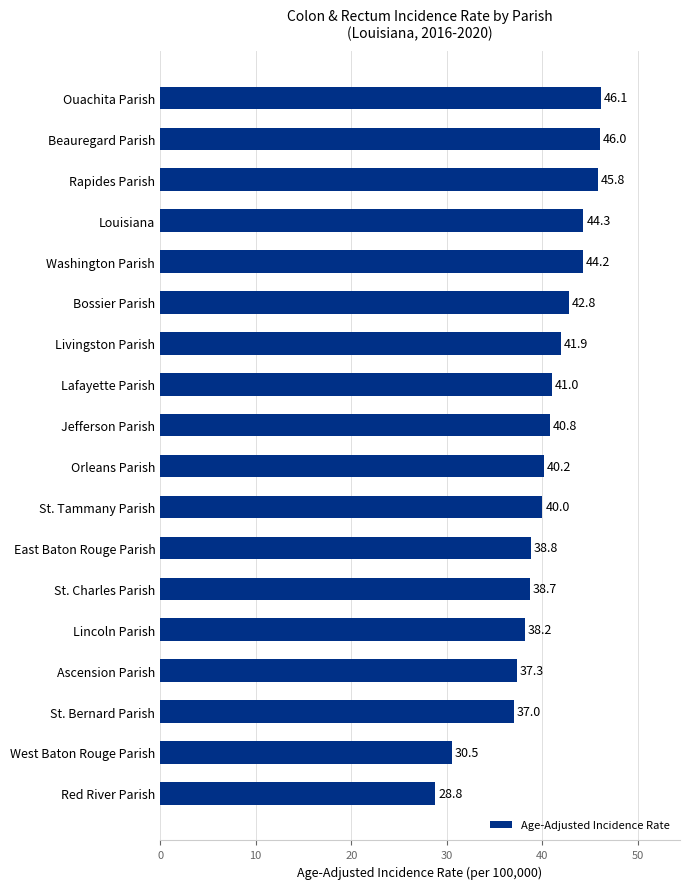

List the labels in order of value, largest first.

Ouachita Parish, Beauregard Parish, Rapides Parish, Louisiana, Washington Parish, Bossier Parish, Livingston Parish, Lafayette Parish, Jefferson Parish, Orleans Parish, St. Tammany Parish, East Baton Rouge Parish, St. Charles Parish, Lincoln Parish, Ascension Parish, St. Bernard Parish, West Baton Rouge Parish, Red River Parish